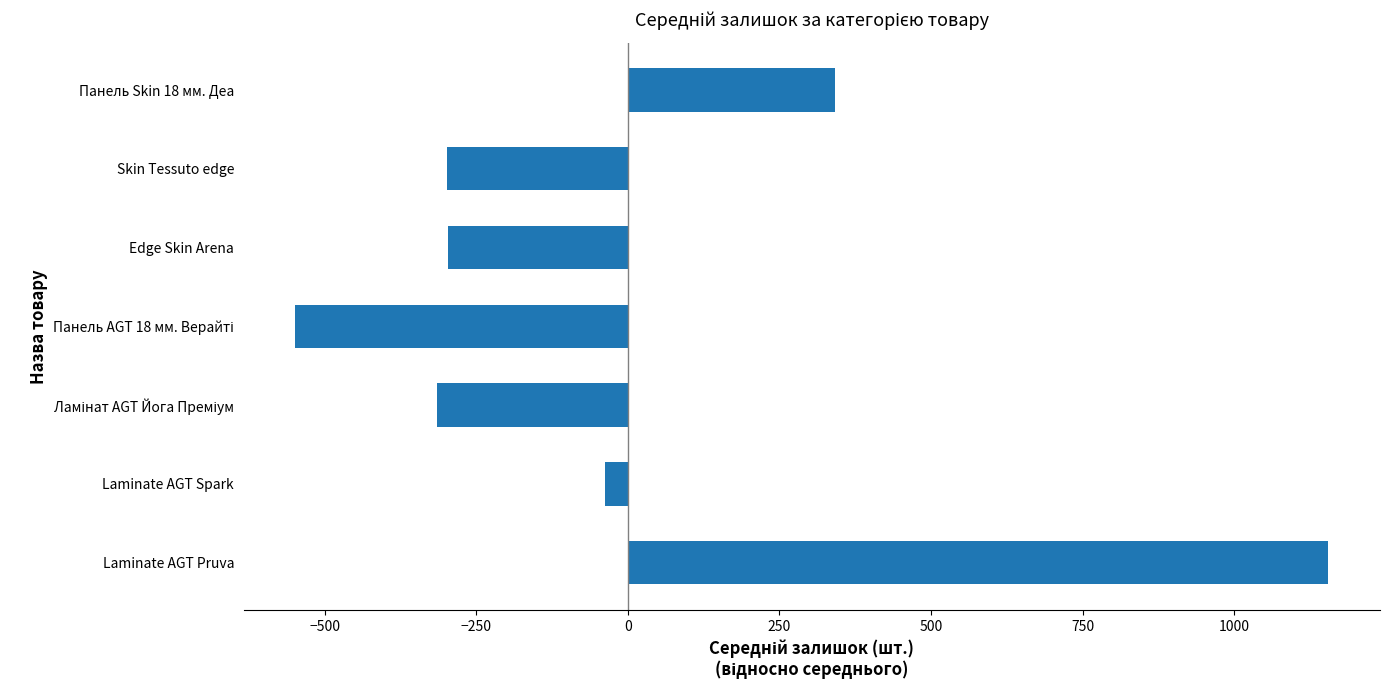

What is the change in value from Laminate AGT Spark to Skin Tessuto edge?

-260.5